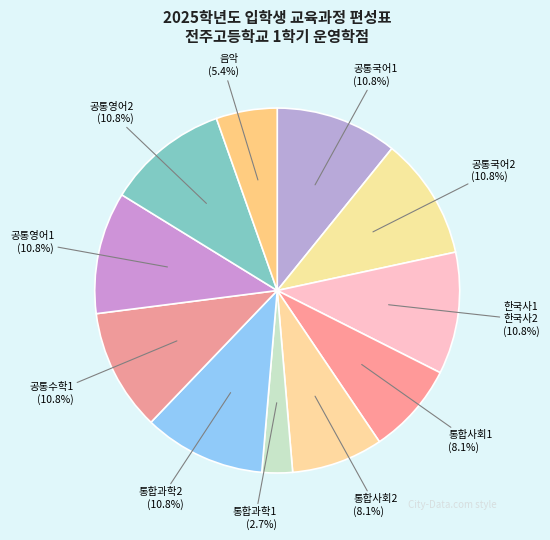

How many segments does this pie chart have?

11